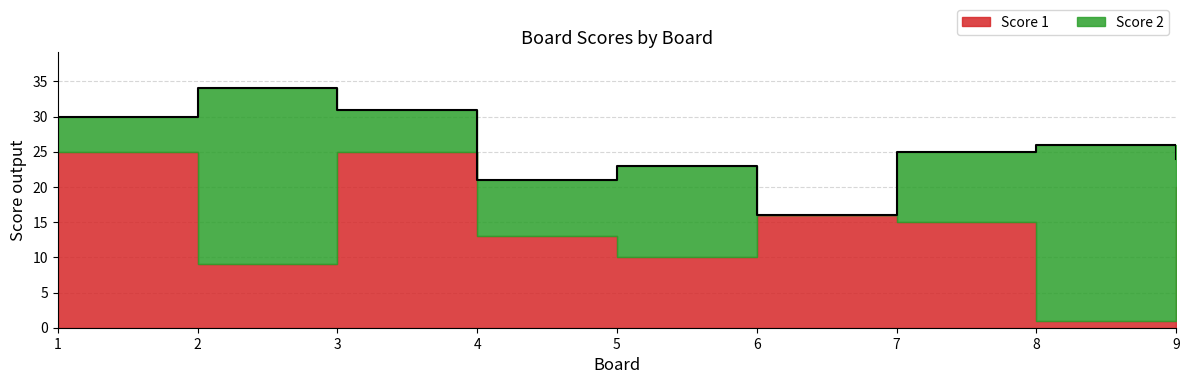

Where does the Score 1 series first go above 15?

1